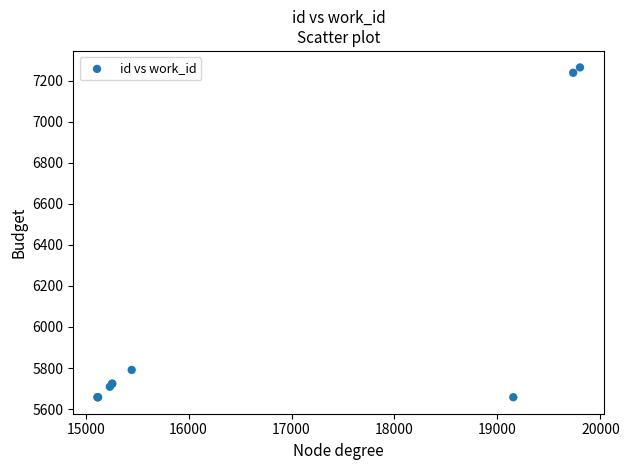

What Y value in the scatter plot is closest to 6461?

5791